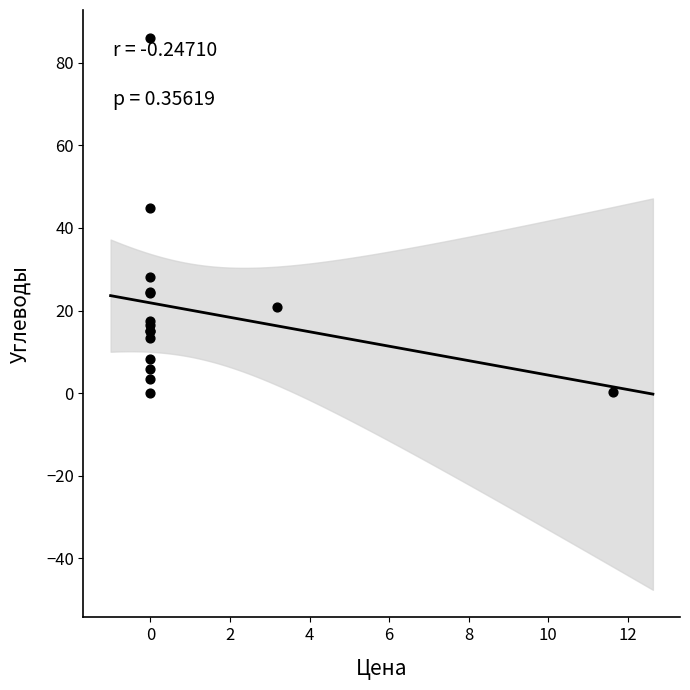

What Y value in the scatter plot is closest to 43?

44.8